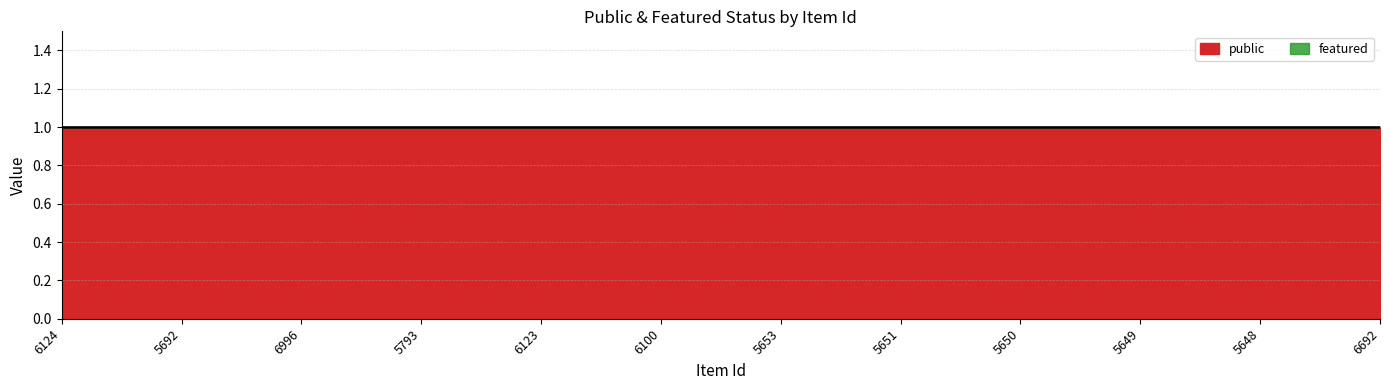

True or false: public and featured cross at least once.

False